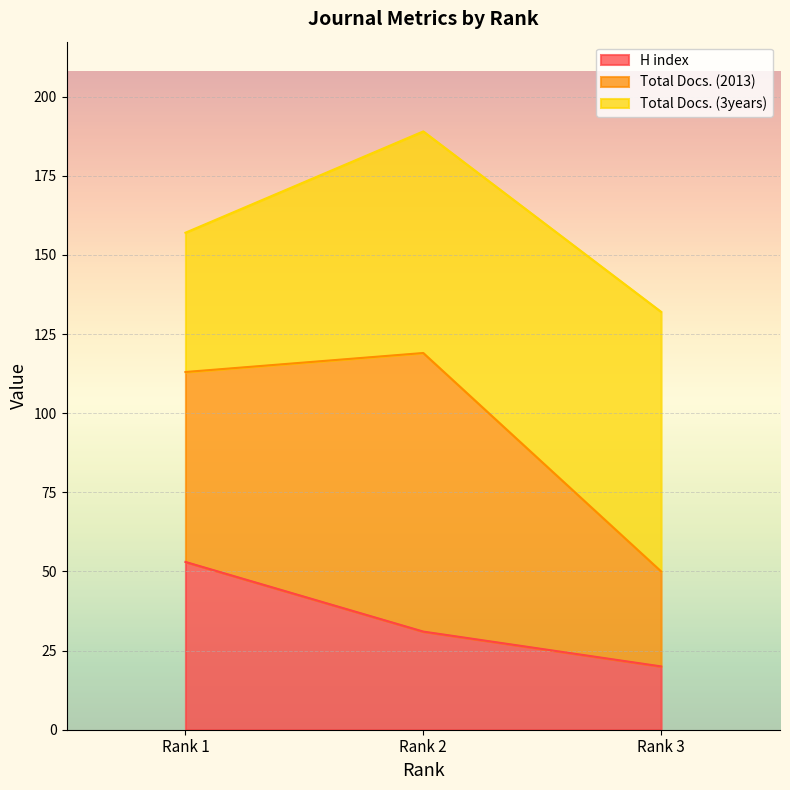

What is the approximate value of H index at Rank 1, to the nearest 10?

50